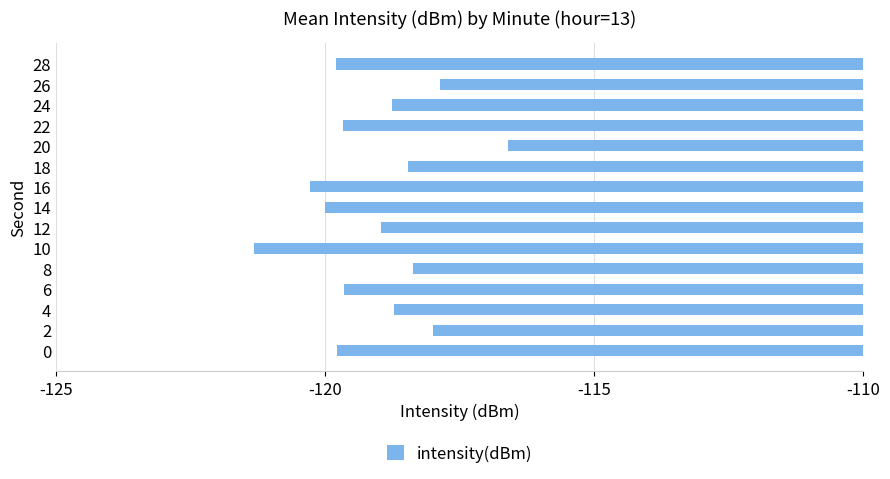

Is it true that the value at 10 is -63.4?

False